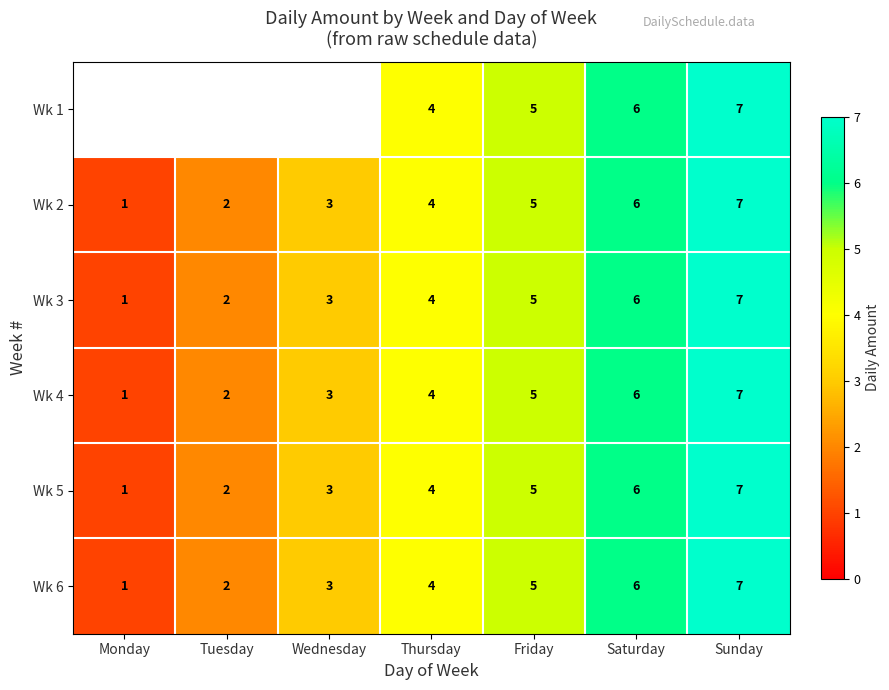

Where does the Wk 6 series first go above 4?

Friday